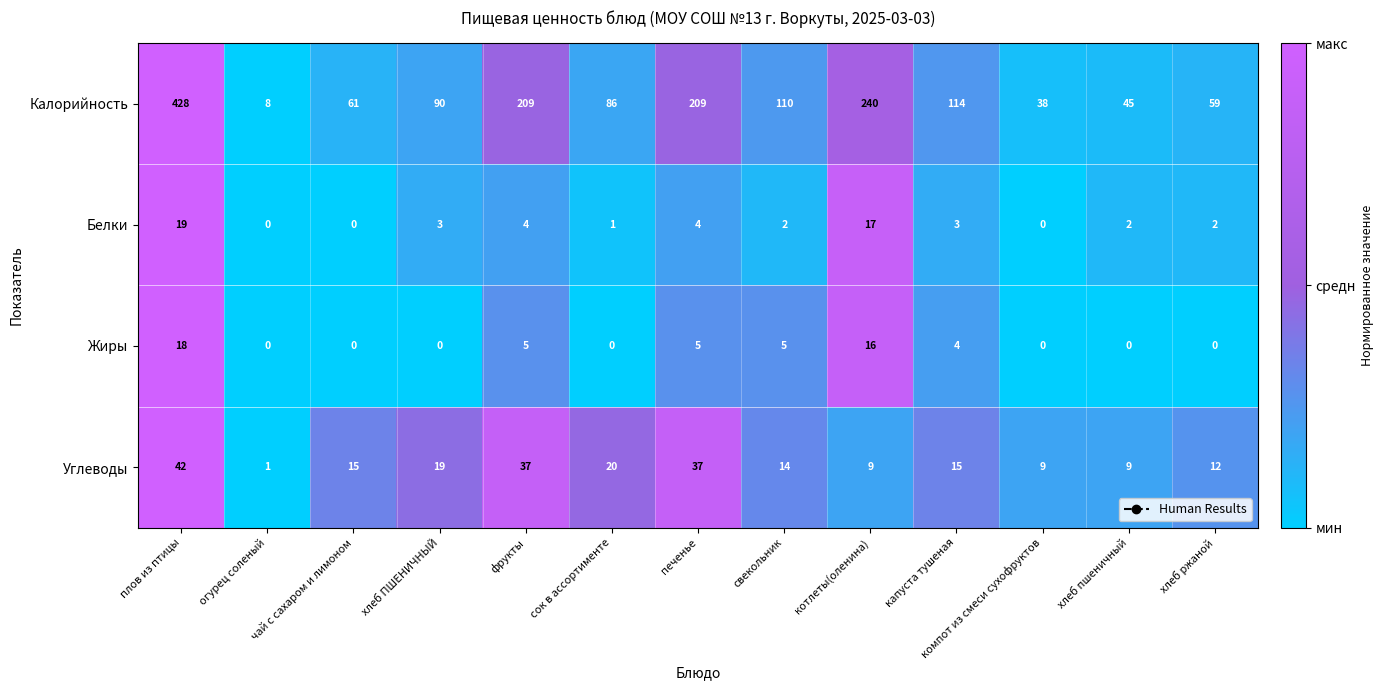

What is the total value across all series at хлеб пшеничный?

56